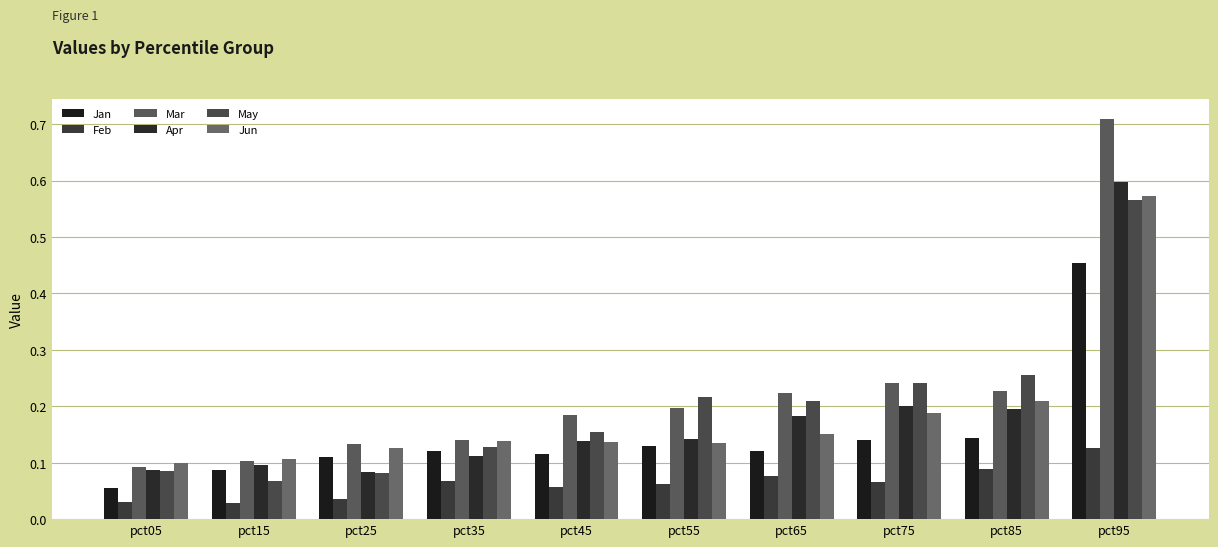

What is the difference between the second highest and minimum values in the May series?

0.2